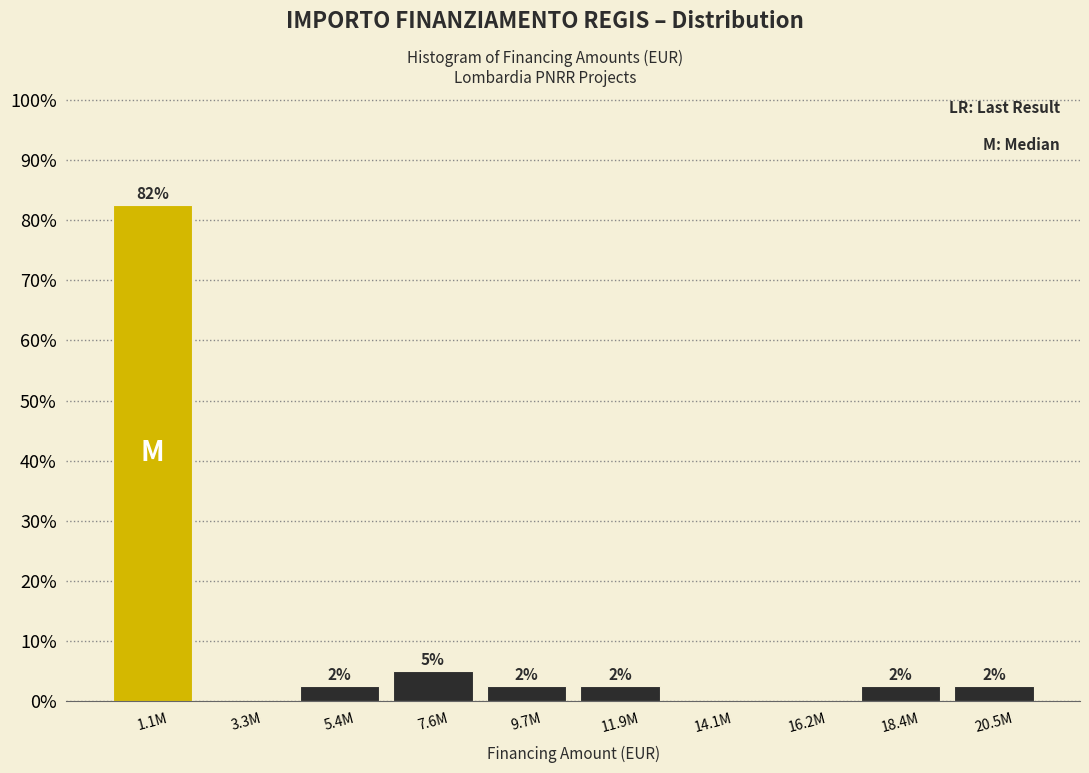

Are the bars horizontal?

No